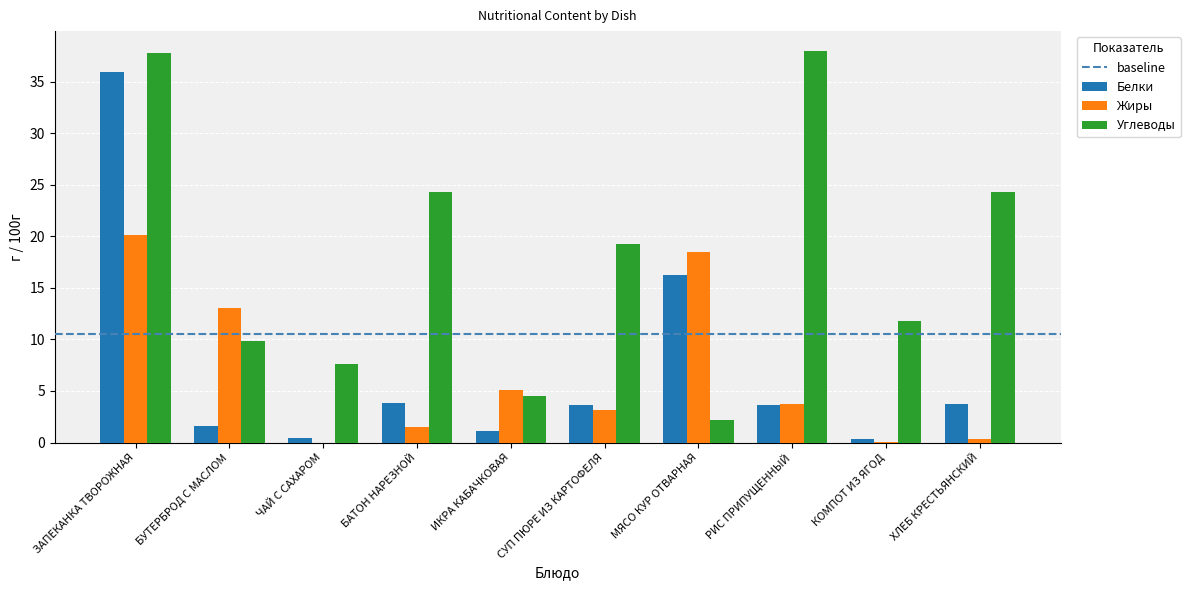

At which label does Углеводы first exceed 19?

ЗАПЕКАНКА ТВОРОЖНАЯ